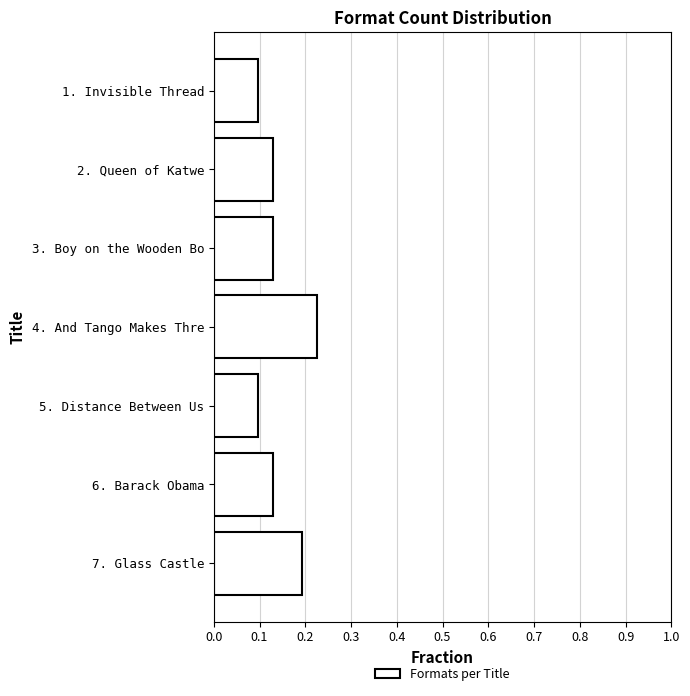

What is the change in value from 1. Invisible Thread to 7. Glass Castle?

+0.1